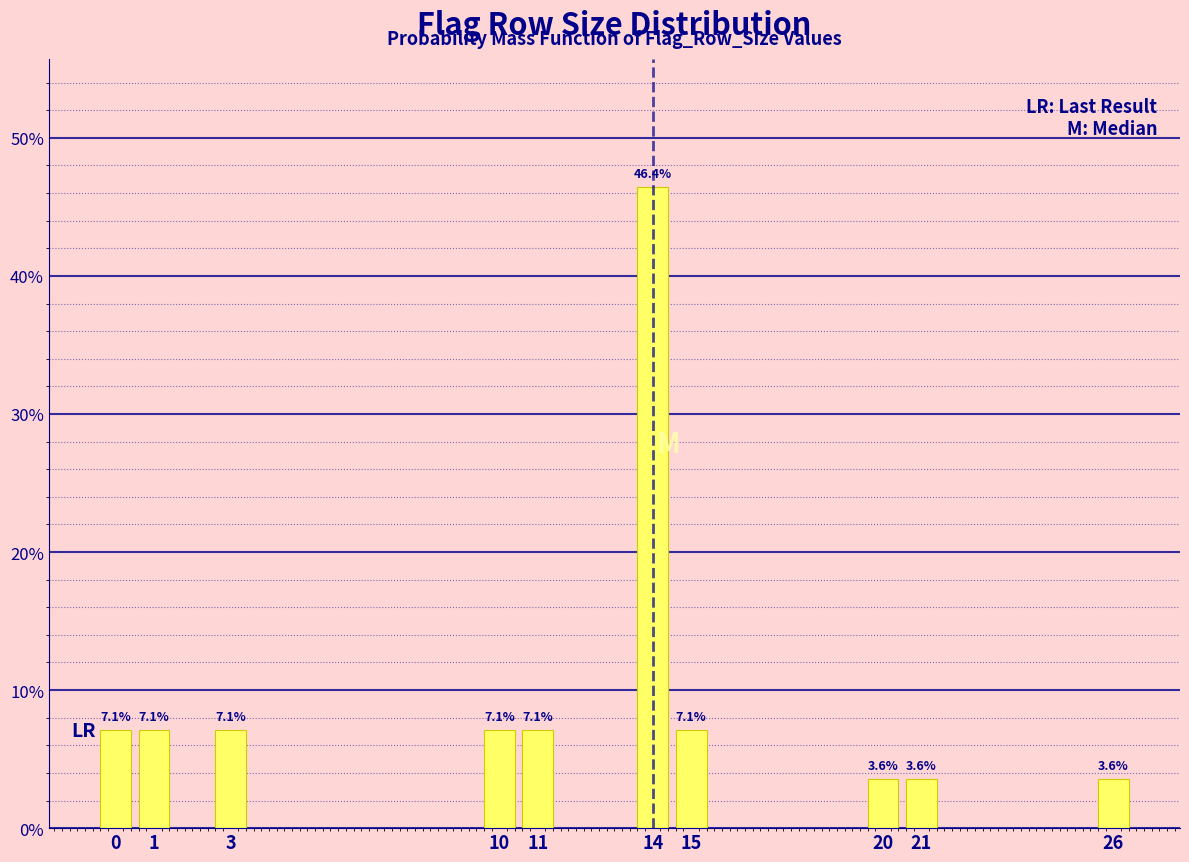

Reading left to right, transcribe all the data shown in this chart.

7.1	7.1	7.1	7.1	7.1	46.4	7.1	3.6	3.6	3.6